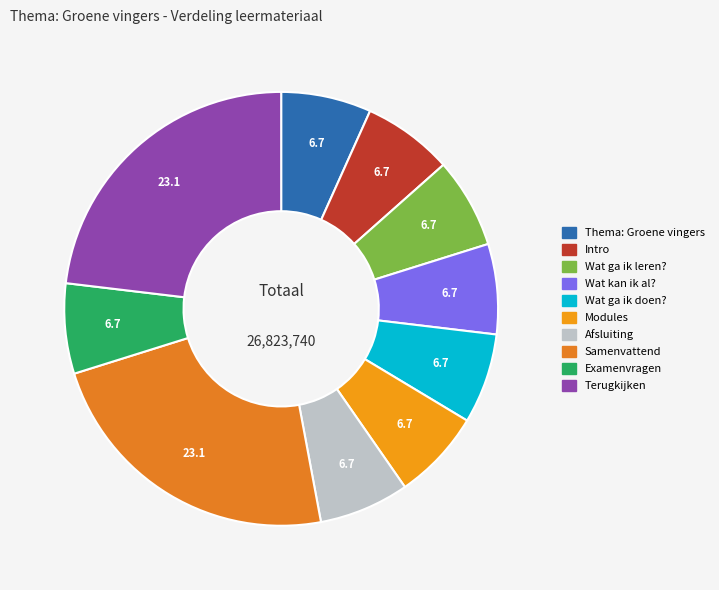

Do Intro and Wat ga ik doen? together represent more than half of the pie?

No